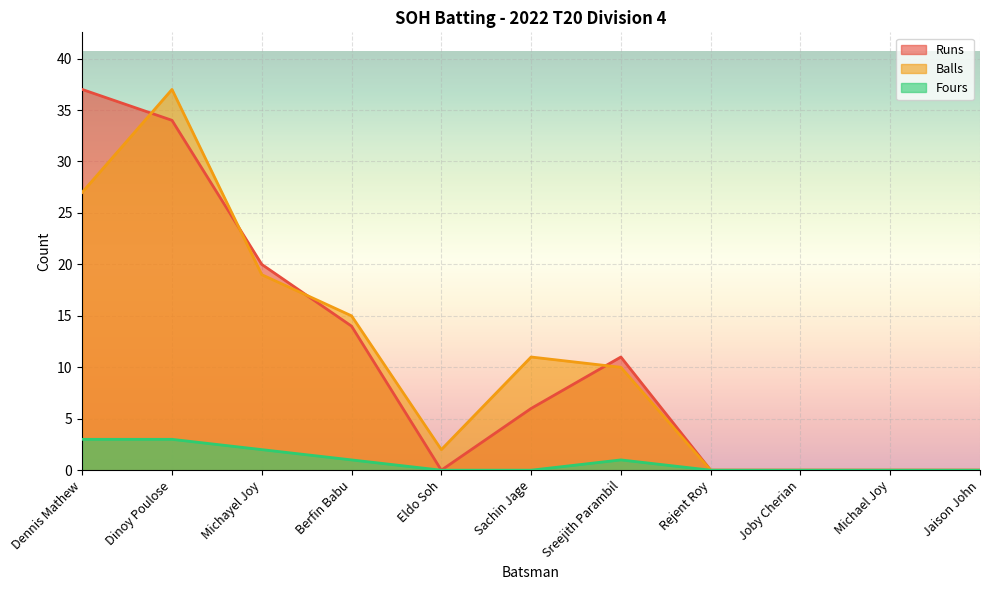

Rank the series by their maximum value, from lowest to highest.

Fours, Runs, Balls